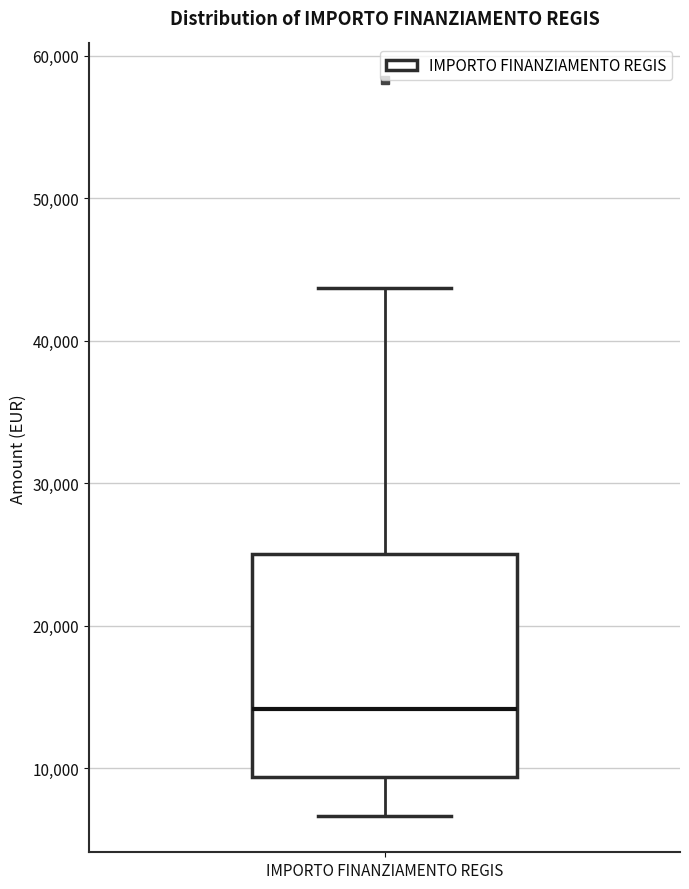

Transcribe this box plot: give where the median line is, the range the box spans, and where the two whiskers end, as read against the y-axis. The values are not printed on the chart, so give them approximately, as read against the axis.

median 14000, box 9000 to 25000, whiskers 7000 to 44000